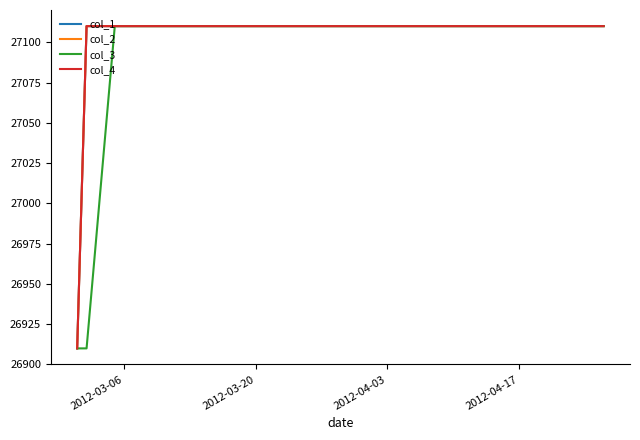

What is the highest value of the col_1 series?

27110